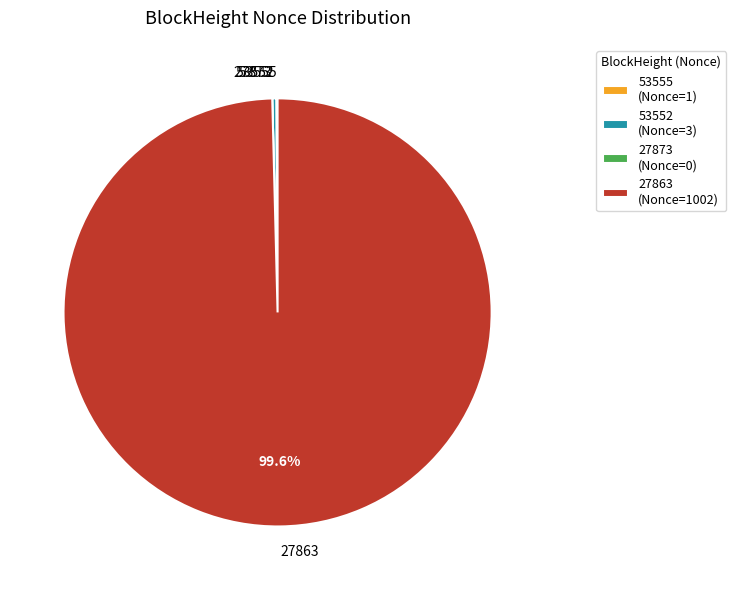

Is there any slice that represents more than half of the pie?

Yes